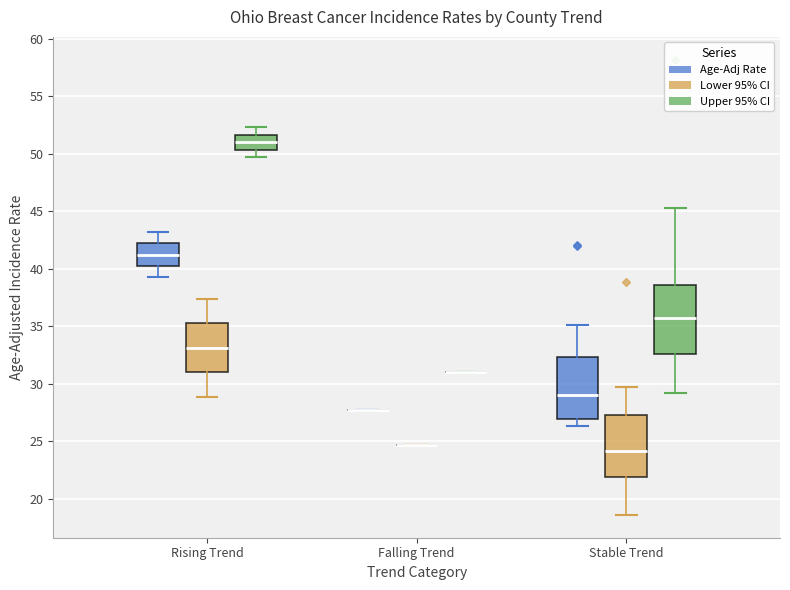

Reading left to right, read every box against the y-axis: the position of its median line, the range the box covers, and the ends of its whiskers. The values are not printed on the chart, so give them approximately, as read against the axis.

Rising Trend (Age-Adj Rate): median 41.5, box 40.5 to 42.0, whiskers 39.5 to 43.0
Rising Trend (Lower 95% CI): median 33.0, box 31.0 to 35.5, whiskers 29.0 to 37.5
Rising Trend (Upper 95% CI): median 51.0, box 50.5 to 51.5, whiskers 49.5 to 52.5
Falling Trend (Age-Adj Rate): box collapsed to a line at 27.5, whiskers 27.5 to 27.5
Falling Trend (Lower 95% CI): box collapsed to a line at 24.5, whiskers 24.5 to 24.5
Falling Trend (Upper 95% CI): box collapsed to a line at 31.0, whiskers 31.0 to 31.0
Stable Trend (Age-Adj Rate): median 29.0, box 27.0 to 32.5, whiskers 26.5 to 35.0
Stable Trend (Lower 95% CI): median 24.0, box 22.0 to 27.5, whiskers 18.5 to 29.5
Stable Trend (Upper 95% CI): median 36.0, box 32.5 to 38.5, whiskers 29.0 to 45.5